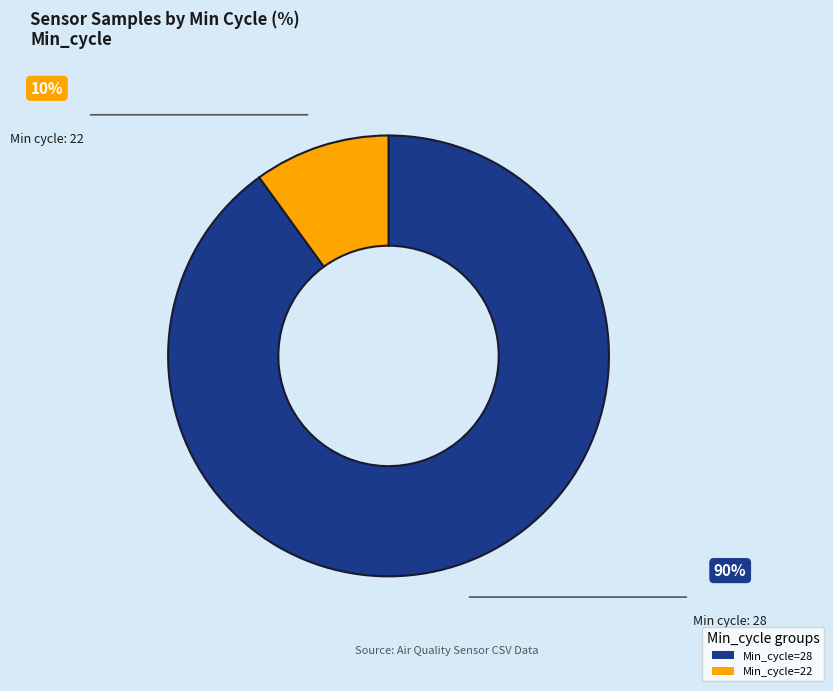

Count the number of slices in the pie.

2